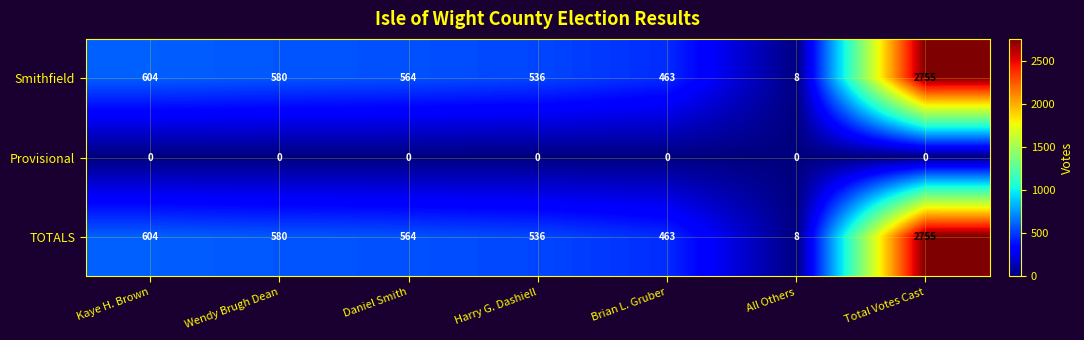

How many data points does each series have?

7